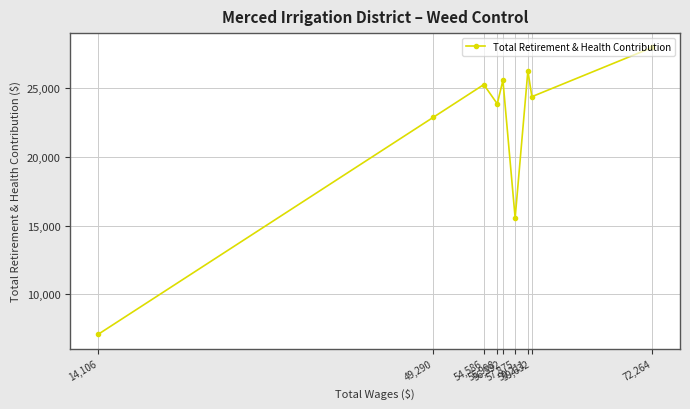

Rank the categories by value from highest to lowest.

72,264, 59,211, 56,592, 54,586, 59,632, 55,998, 49,290, 57,875, 14,106